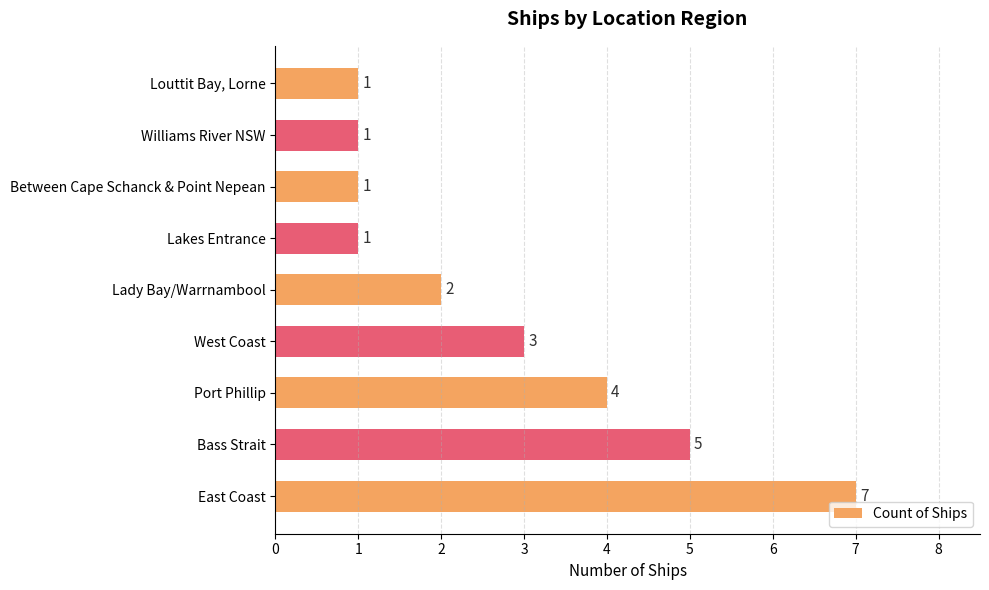

At which category does the chart reach its peak across all series?

East Coast